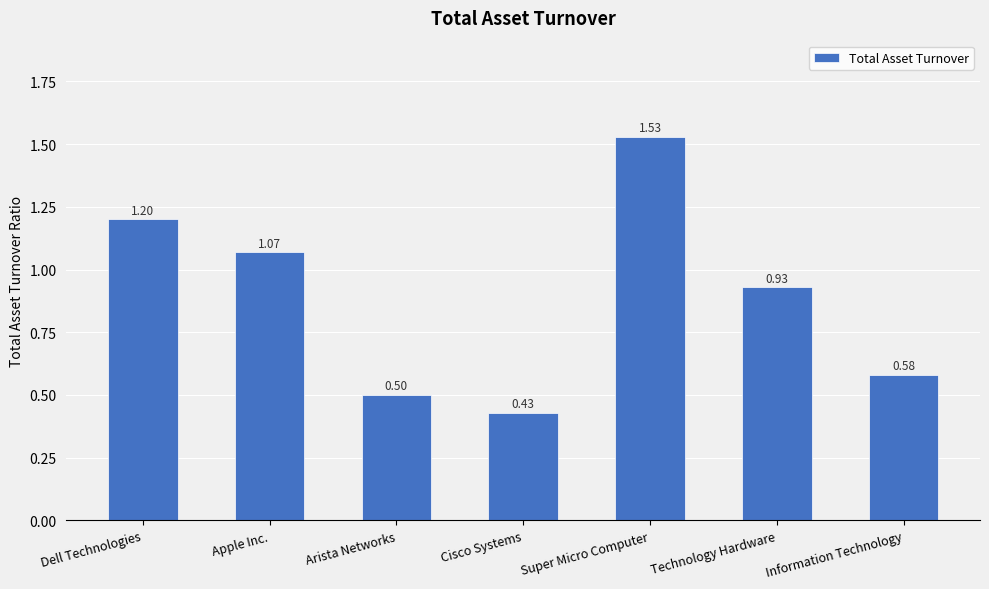

List the labels in order of value, largest first.

Super Micro Computer, Dell Technologies, Apple Inc., Technology Hardware, Information Technology, Arista Networks, Cisco Systems